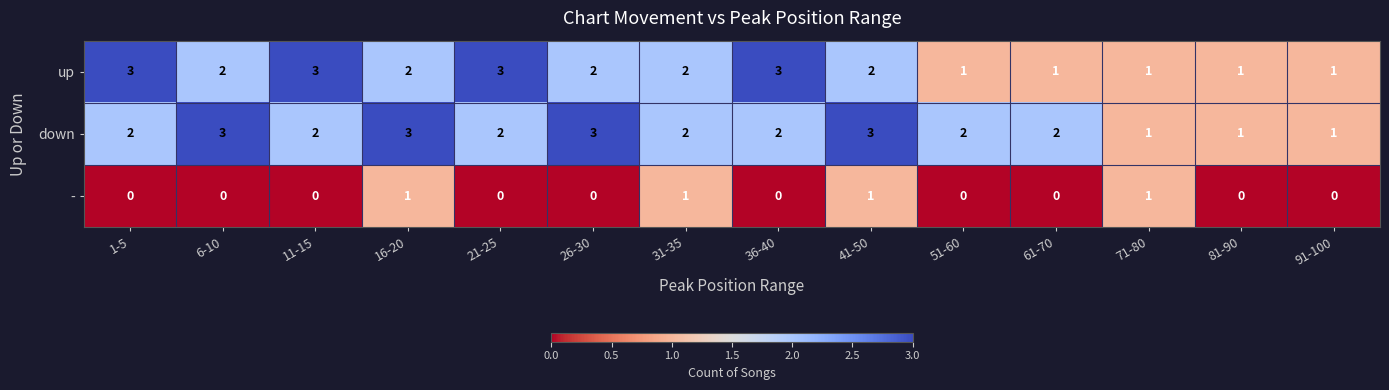

How many down values are between 2 and 3?

11